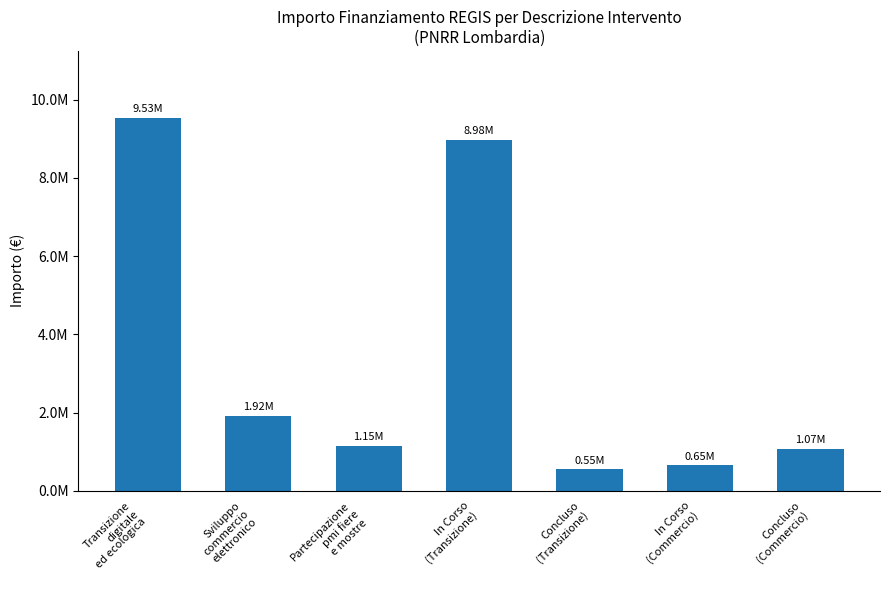

Does the chart contain any negative values?

No